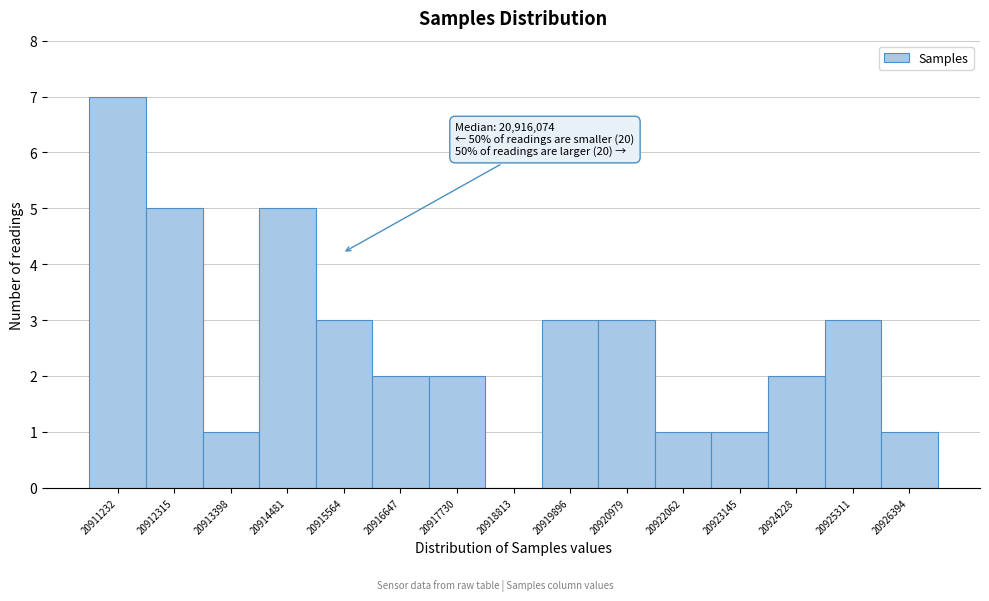

The value at 20923145 is 1. True or false?

True